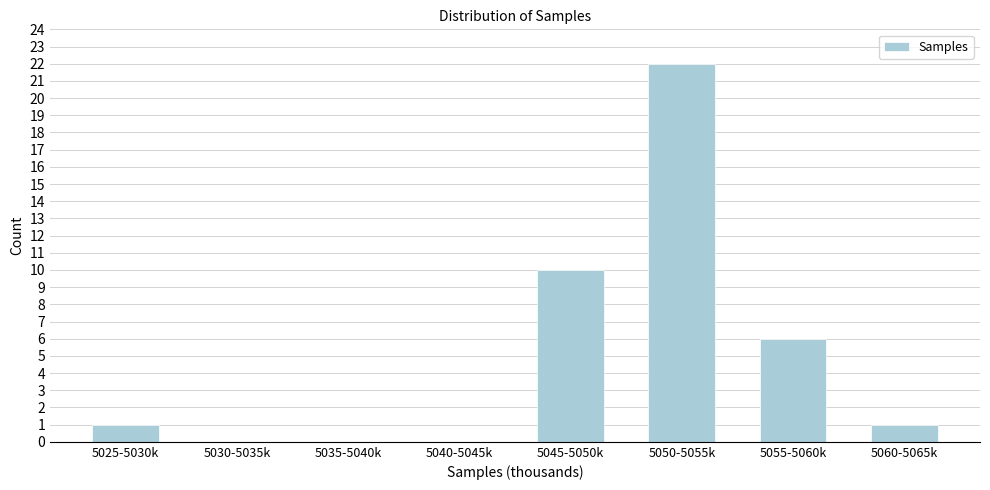

Reading right to left, list all the values displayed in this chart.

5060-5065k=1	5055-5060k=6	5050-5055k=22	5045-5050k=10	5040-5045k=0	5035-5040k=0	5030-5035k=0	5025-5030k=1